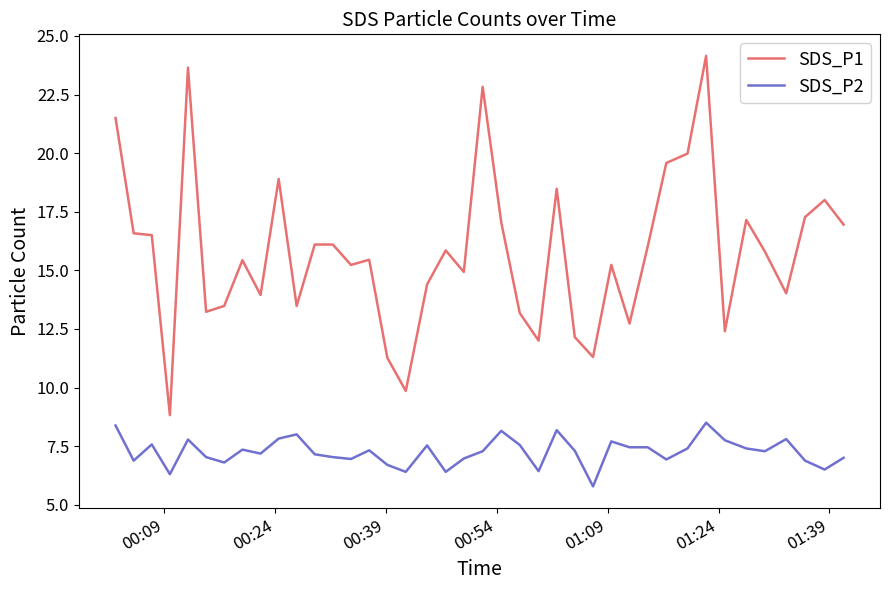

True or false: SDS_P1 and SDS_P2 intersect in this chart.

False